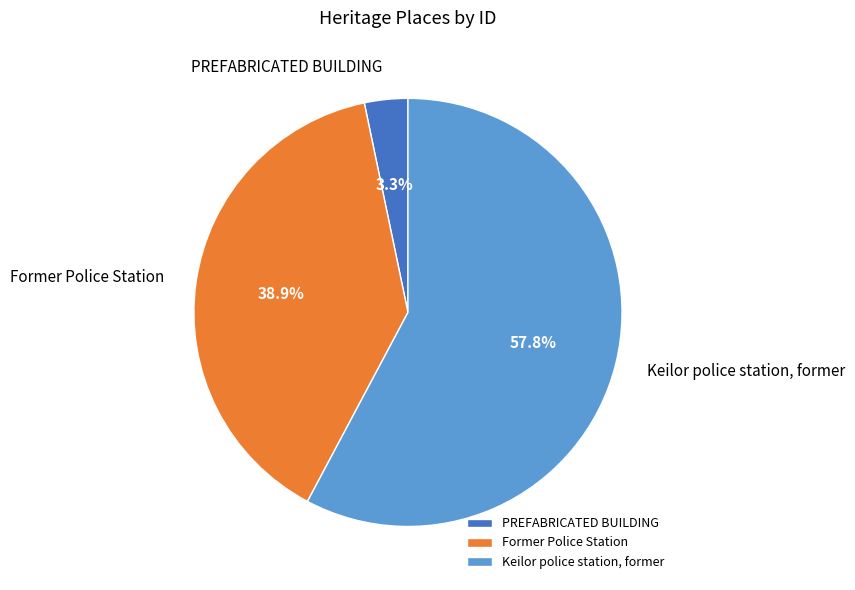

Combined, what portion of the pie is PREFABRICATED BUILDING and Former Police Station?

42.2%